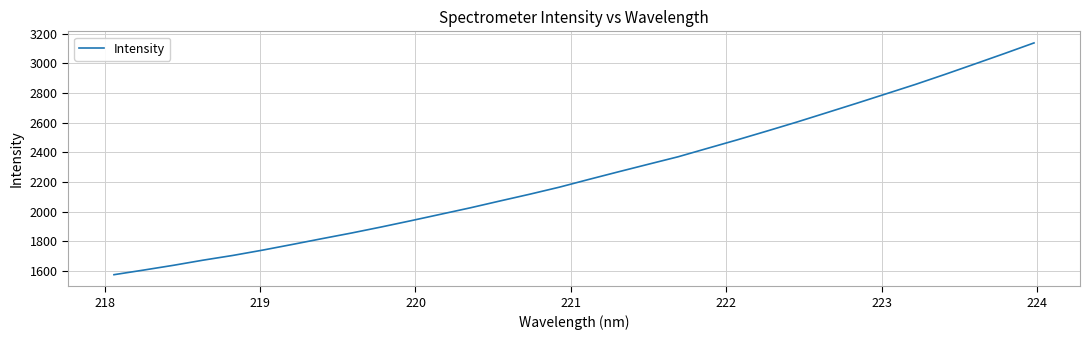

What is the difference between the maximum and minimum values?

1561.9